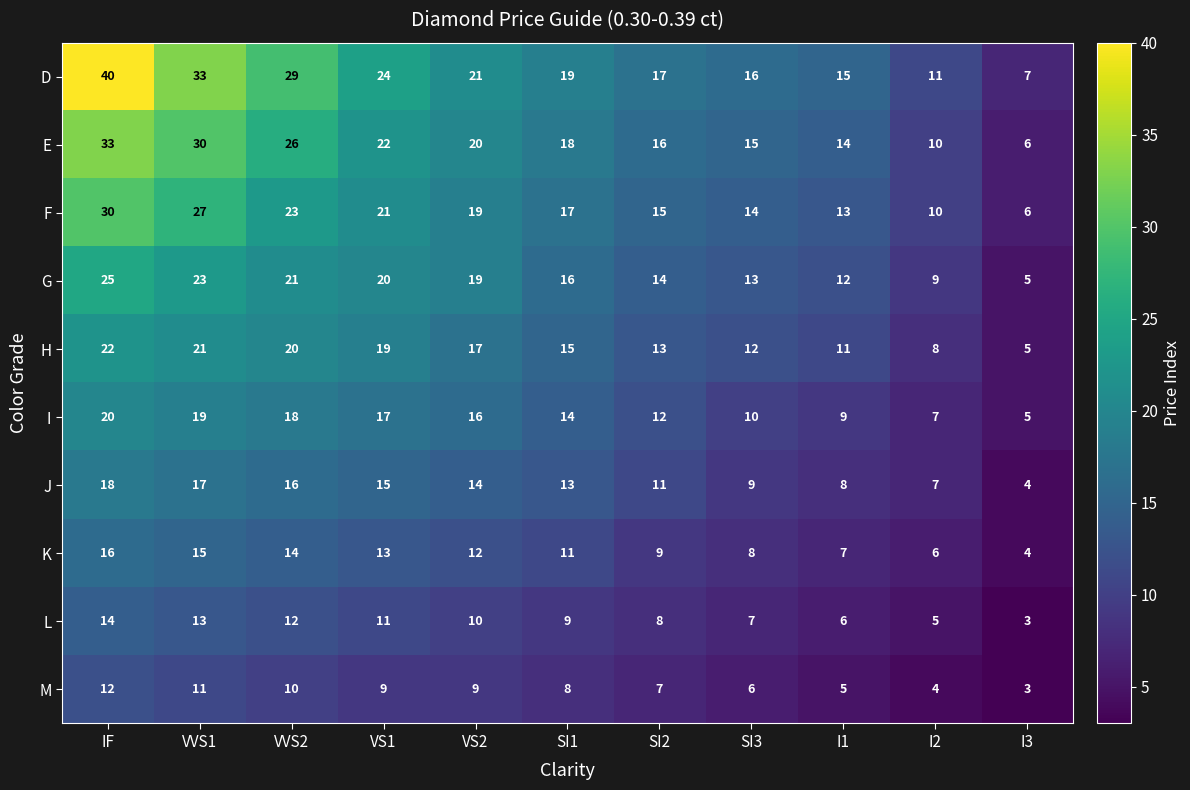

Is it true that K equals 12 at I1?

False